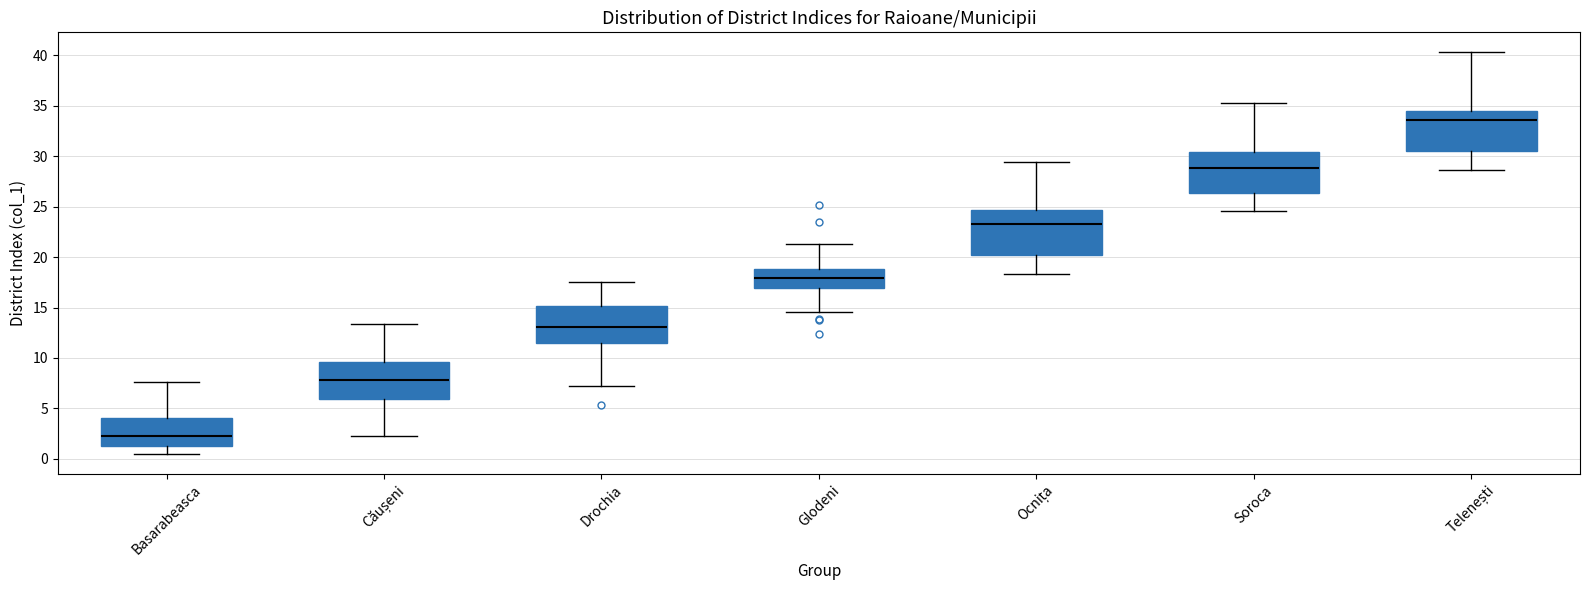

Which box has the lowest median line?

Basarabeasca